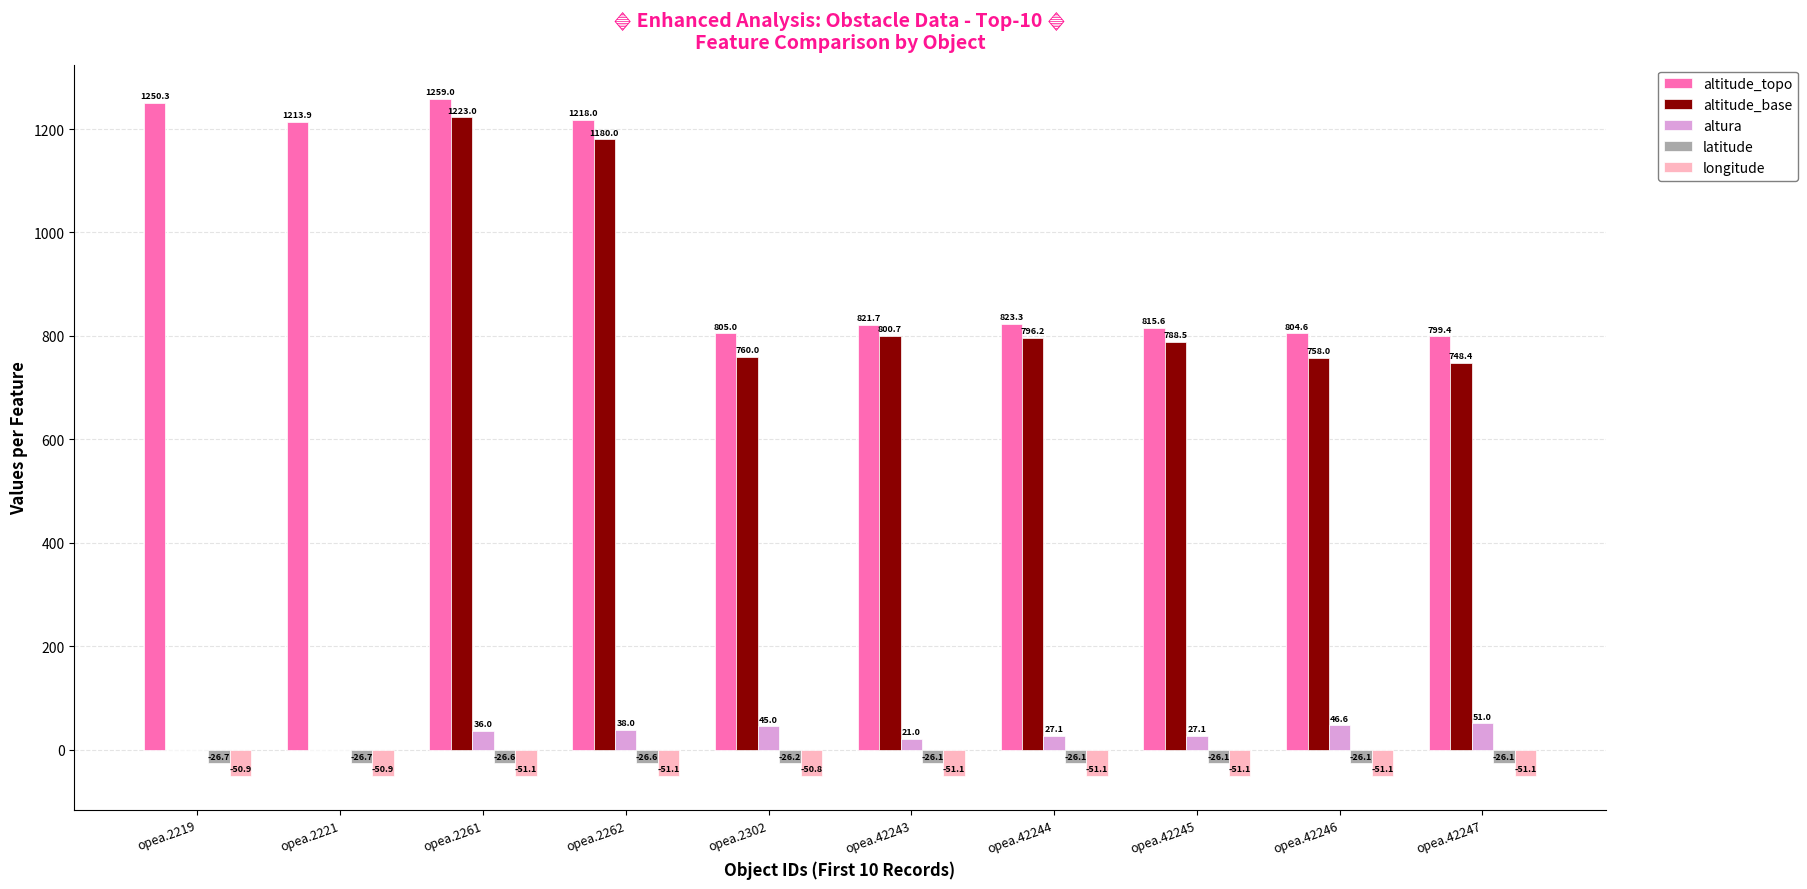

What are all the series names shown in the legend?

altitude_topo, altitude_base, altura, latitude, longitude